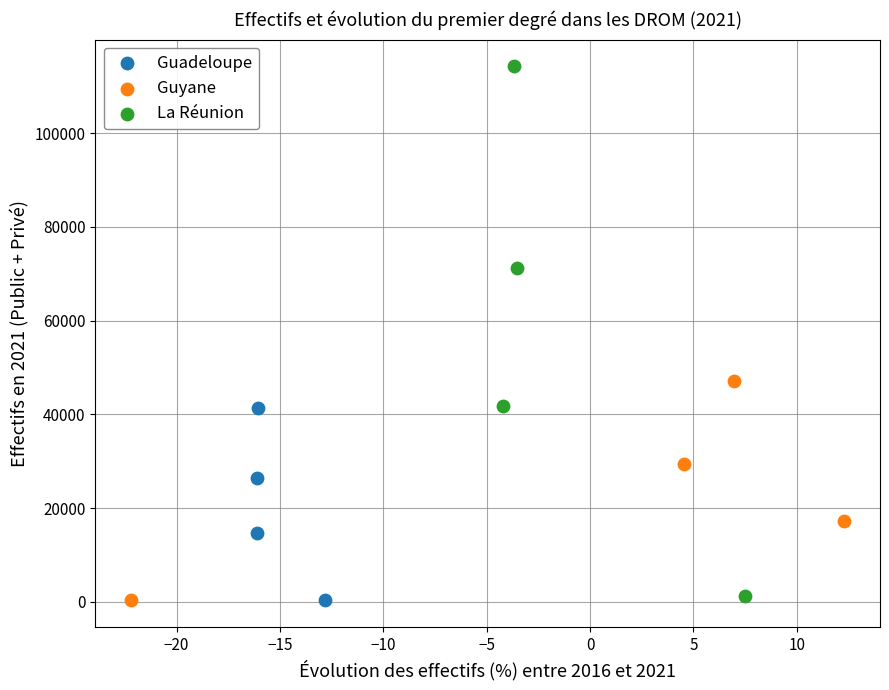

What are all the series names shown in the legend?

Guadeloupe, Guyane, La Réunion